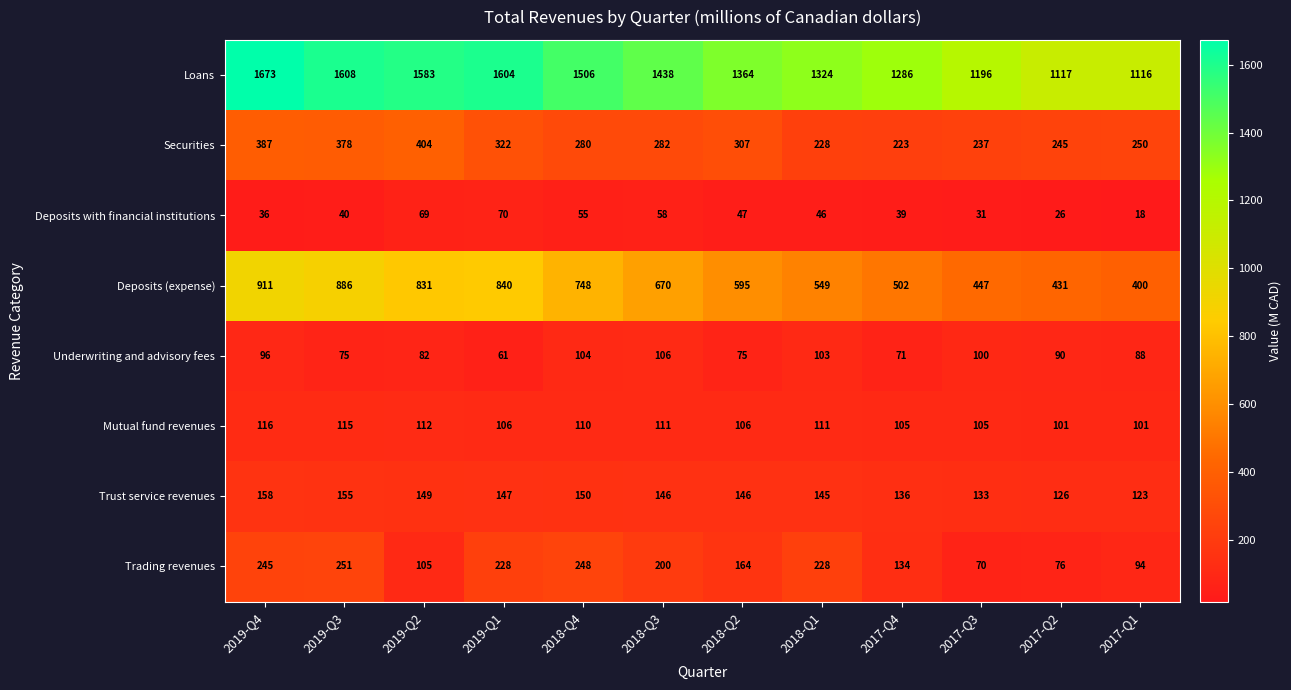

Rank the series by their maximum value, from lowest to highest.

Deposits with financial institutions, Underwriting and advisory fees, Mutual fund revenues, Trust service revenues, Trading revenues, Securities, Deposits (expense), Loans